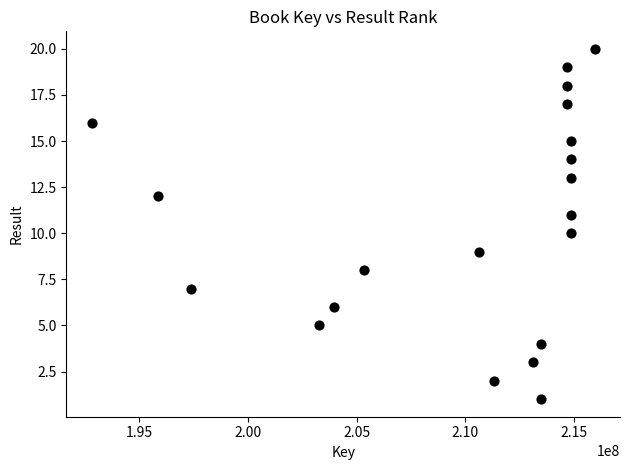

What is the range of Y values (max minus min)?

19